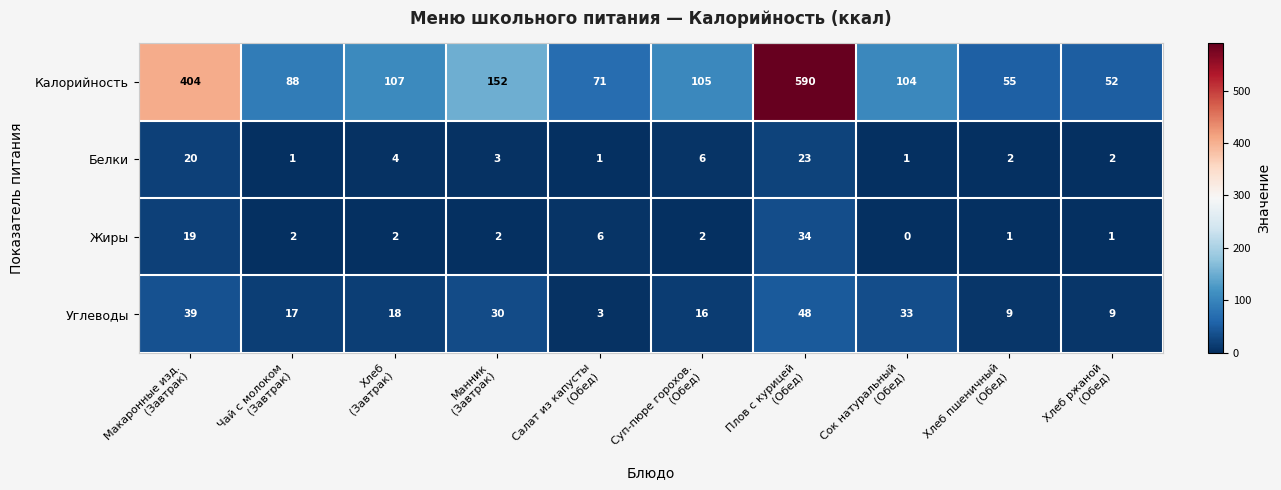

List the series in order of their peak value, lowest first.

Белки, Жиры, Углеводы, Калорийность